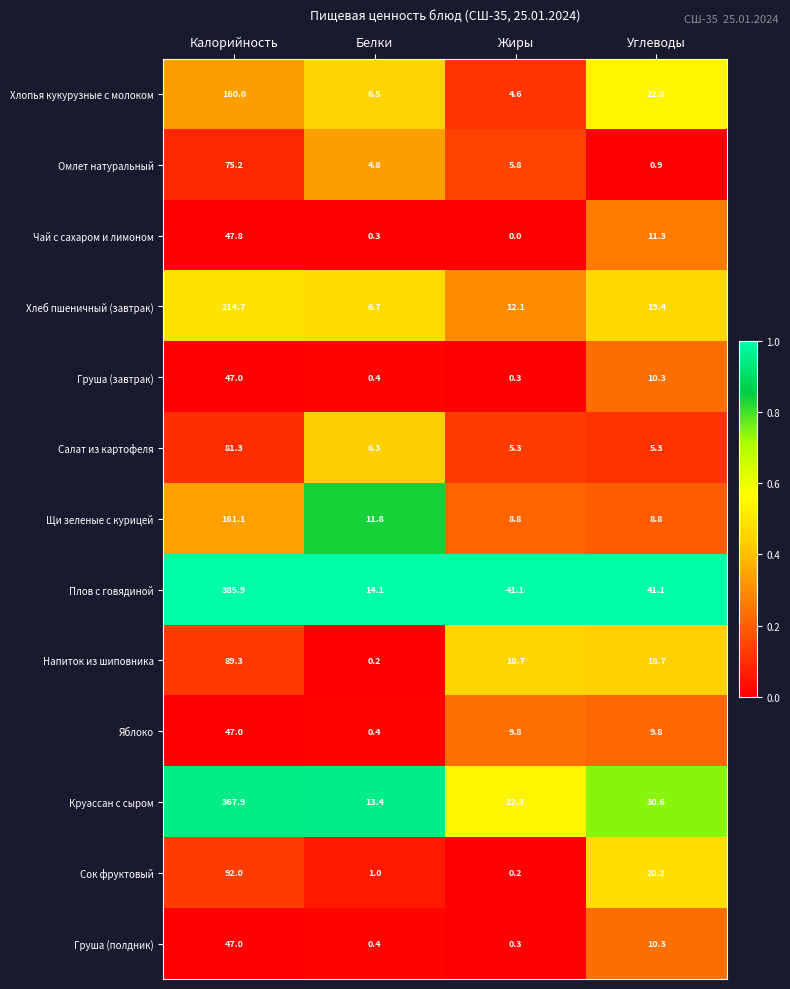

True or false: Хлопья кукурузные с молоком has a value of 6.5 at Белки.

True